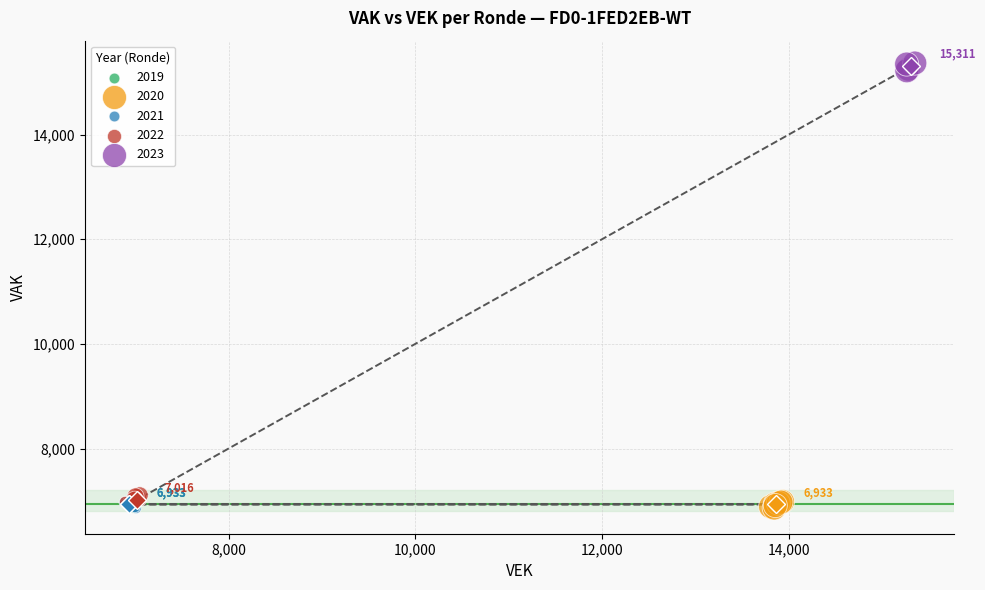

Which series contains the highest Y value?

2023